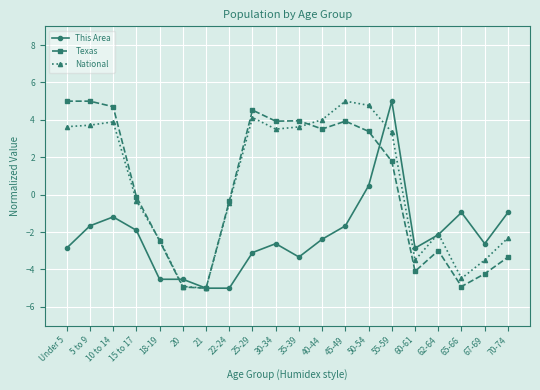

Where does the Texas series first go above 1?

Under 5